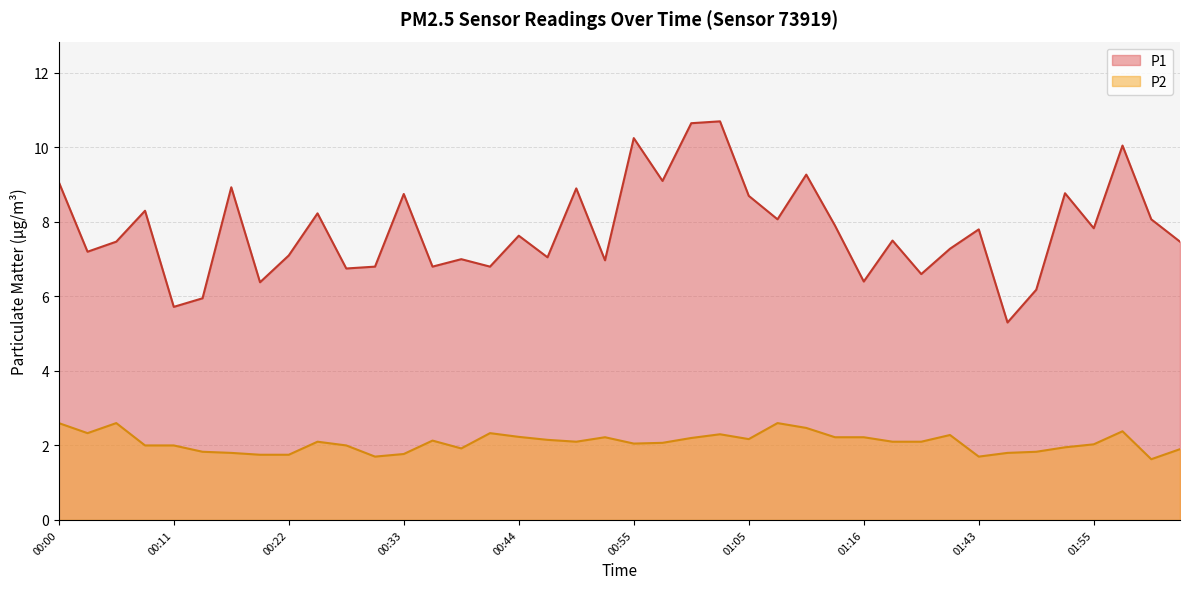

What is the difference between the maximum and minimum values in the P2 series?

1.0